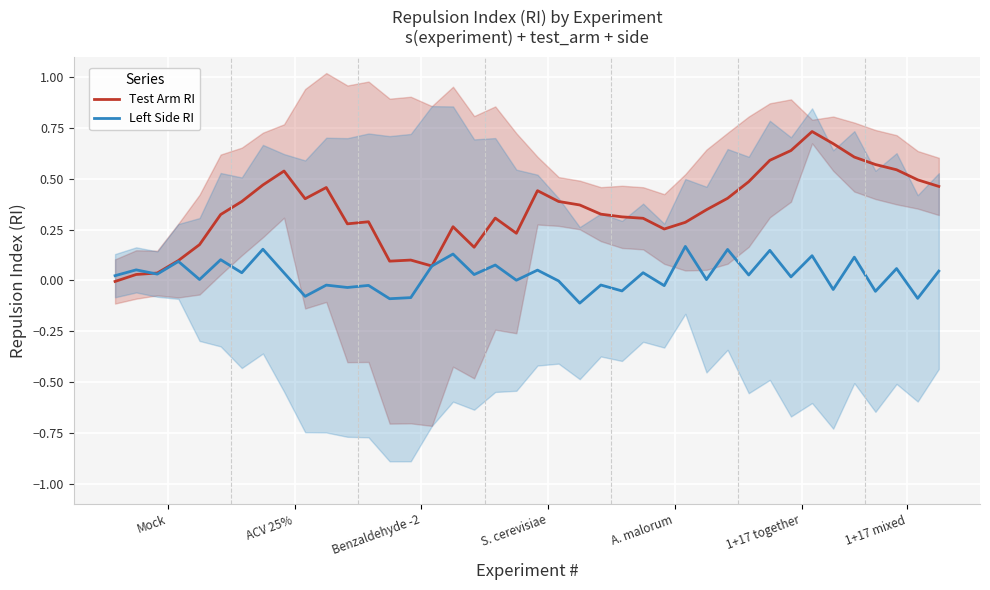

What is the sum of the Left Side RI values at 15 and 8?

0.1